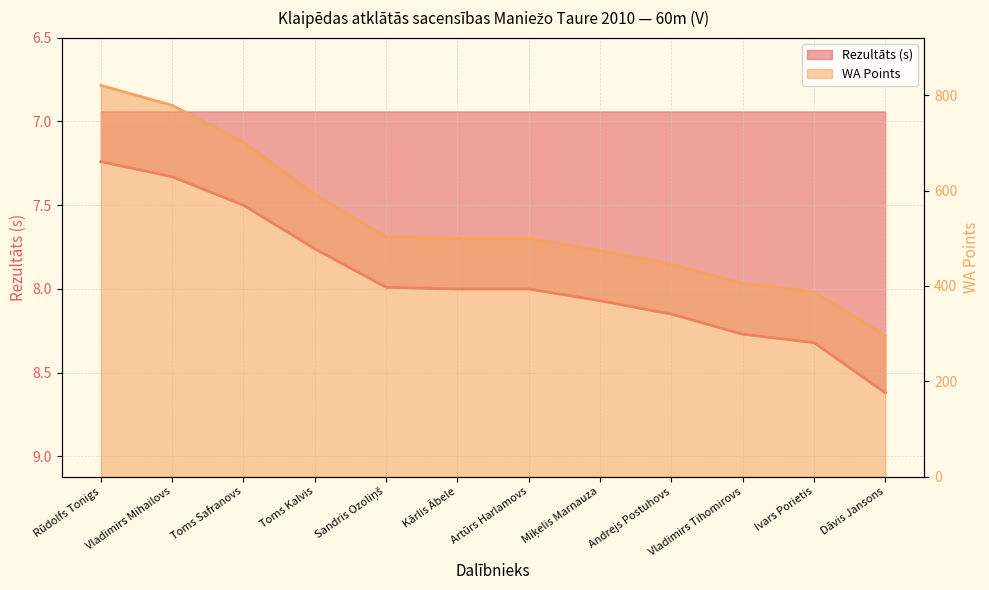

List the labels in order of WA value, smallest first.

Dāvis Jansons, Ivars Porietis, Vladimirs Tihomirovs, Andrejs Postuhovs, Miķelis Marnauza, Kārlis Ābele, Artūrs Harlamovs, Sandris Ozoliņš, Toms Kalvis, Toms Safranovs, Vladimirs Mihailovs, Rūdolfs Tonigs